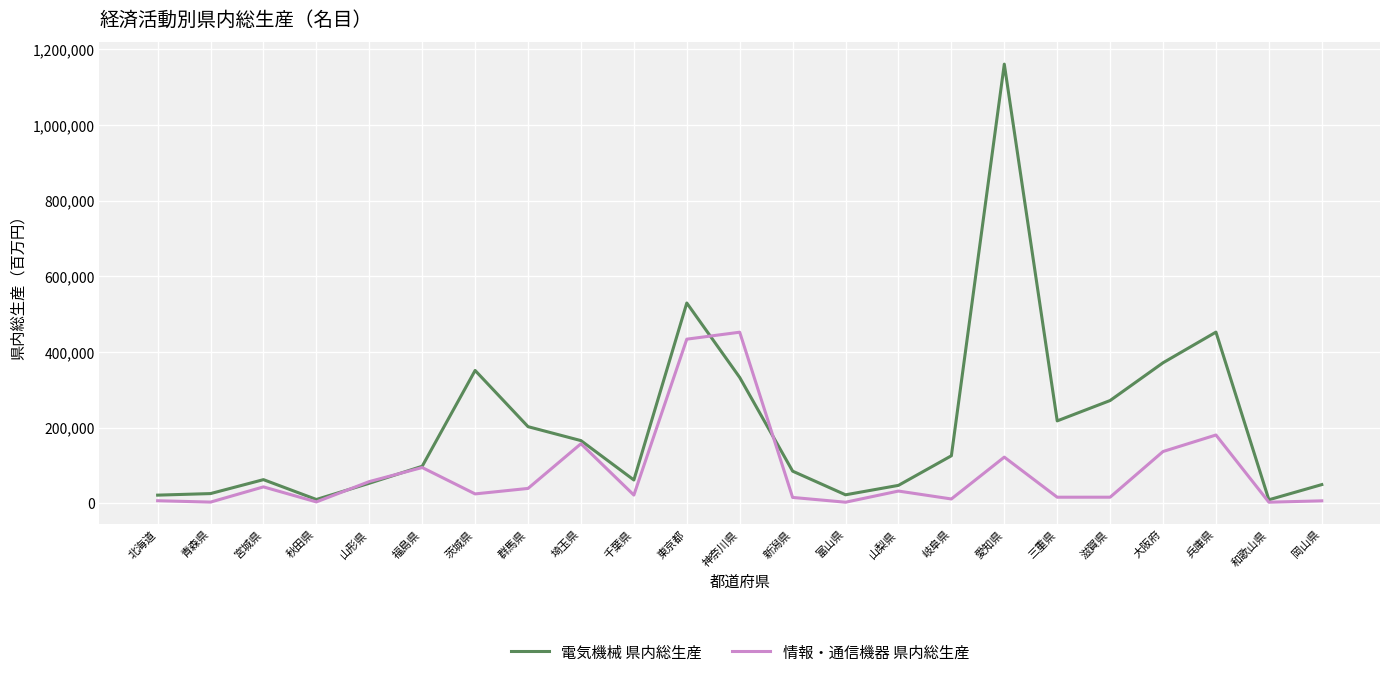

At how many categories does at least one series exceed 466420?

2